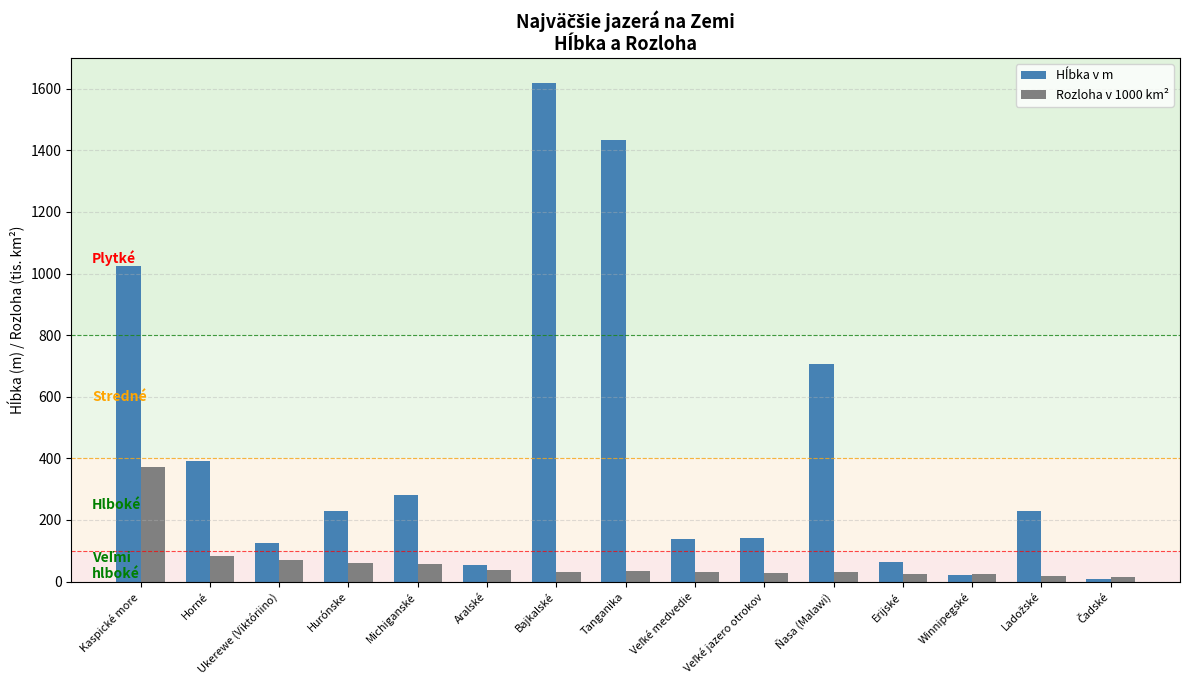

At how many categories does at least one series exceed 149?

8